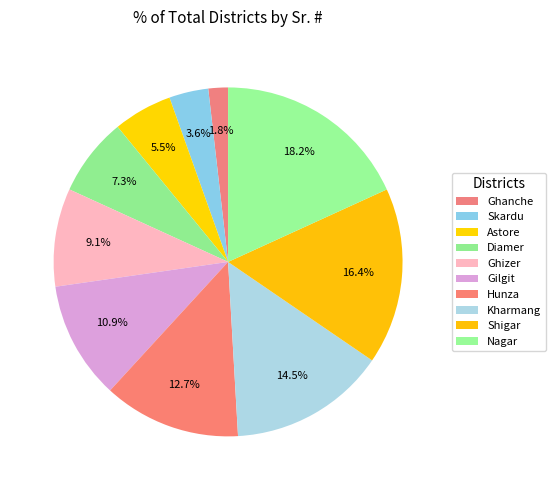

Count the number of slices in the pie.

10